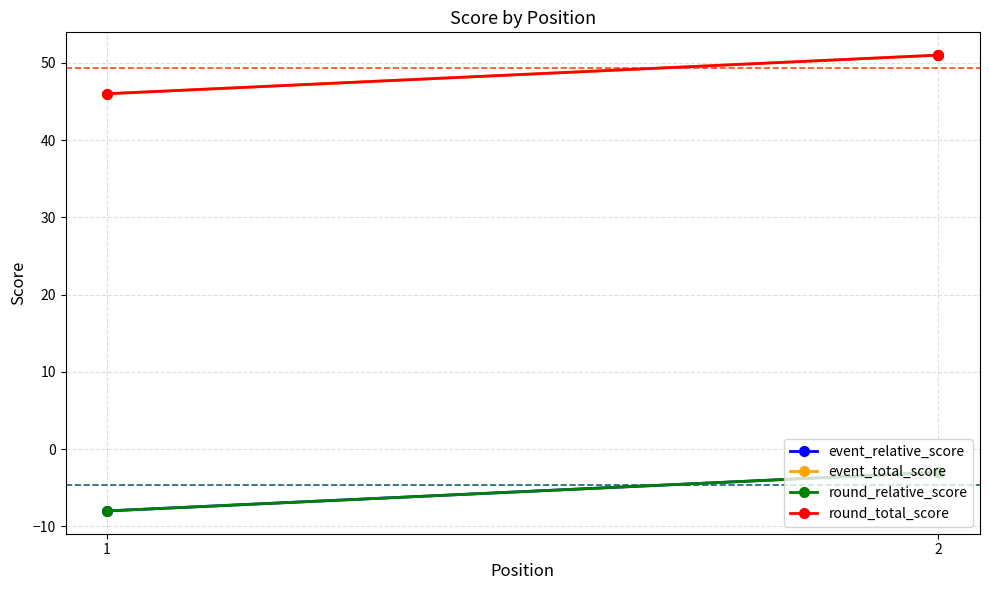

Which series has the widest spread of values?

event_relative_score